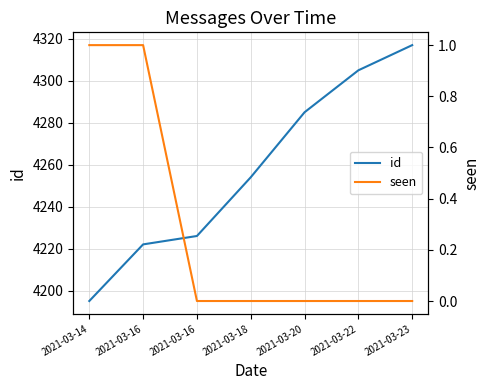

The id series shows 5911 at 2021-03-14. True or false?

False